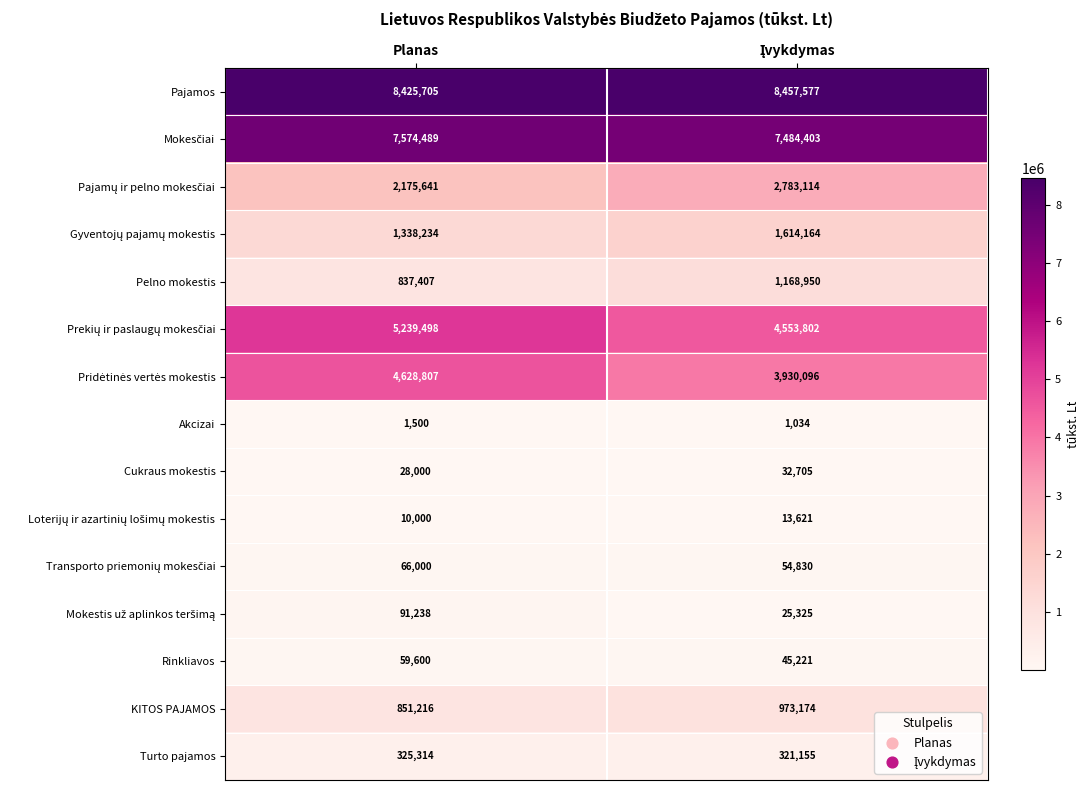

What is the average value of the Akcizai series?

1267